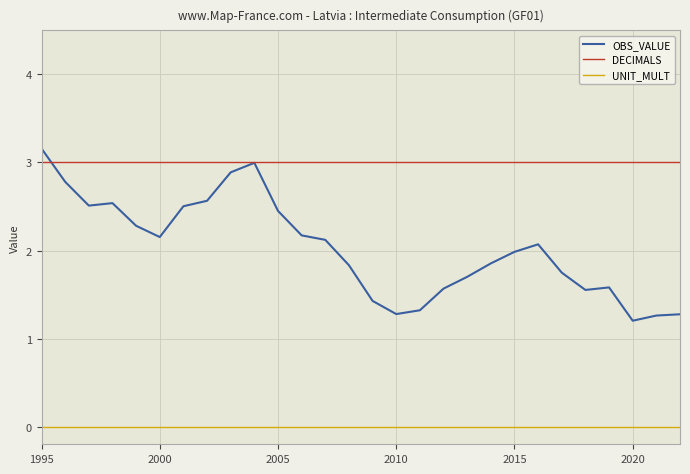

List the series in order of their overall mean, highest first.

DECIMALS, OBS_VALUE, UNIT_MULT